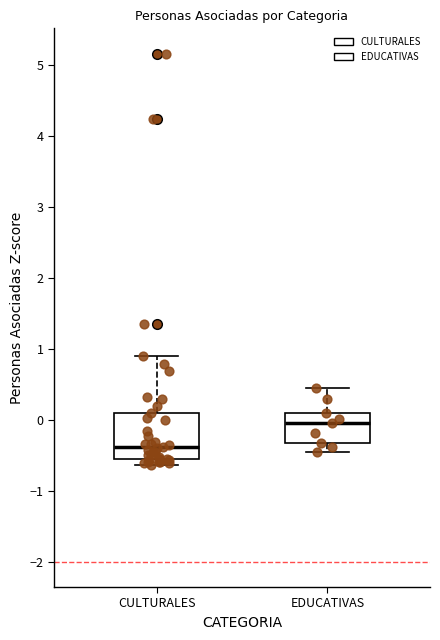

Which box's median line is the highest?

EDUCATIVAS